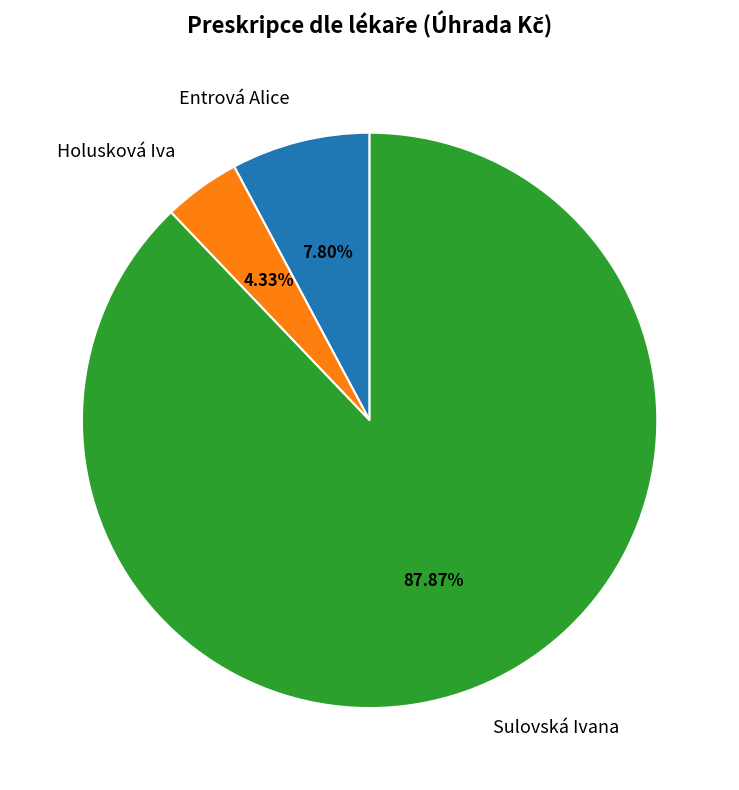

Which slice represents more than half of the pie?

Sulovská Ivana